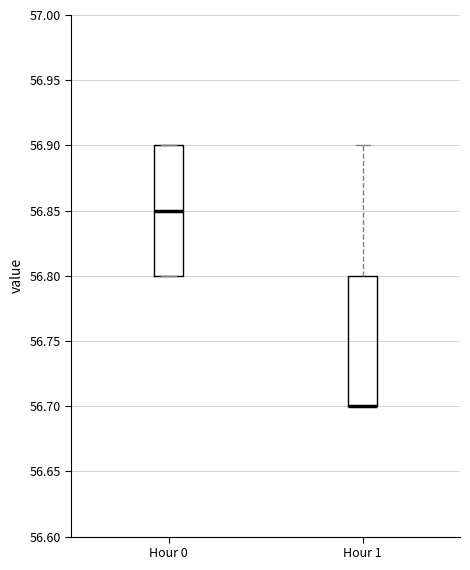

Reading left to right, transcribe this box plot: for each box, give where its median line is, the range the box spans, and where its two whiskers end, as read against the y-axis. The values are not printed on the chart, so give them approximately, as read against the axis.

Hour 0: median 56.85, box 56.80 to 56.90, whiskers 56.80 to 56.90
Hour 1: median 56.70 (drawn on the box's lower edge), box 56.70 to 56.80, whiskers 56.70 to 56.90